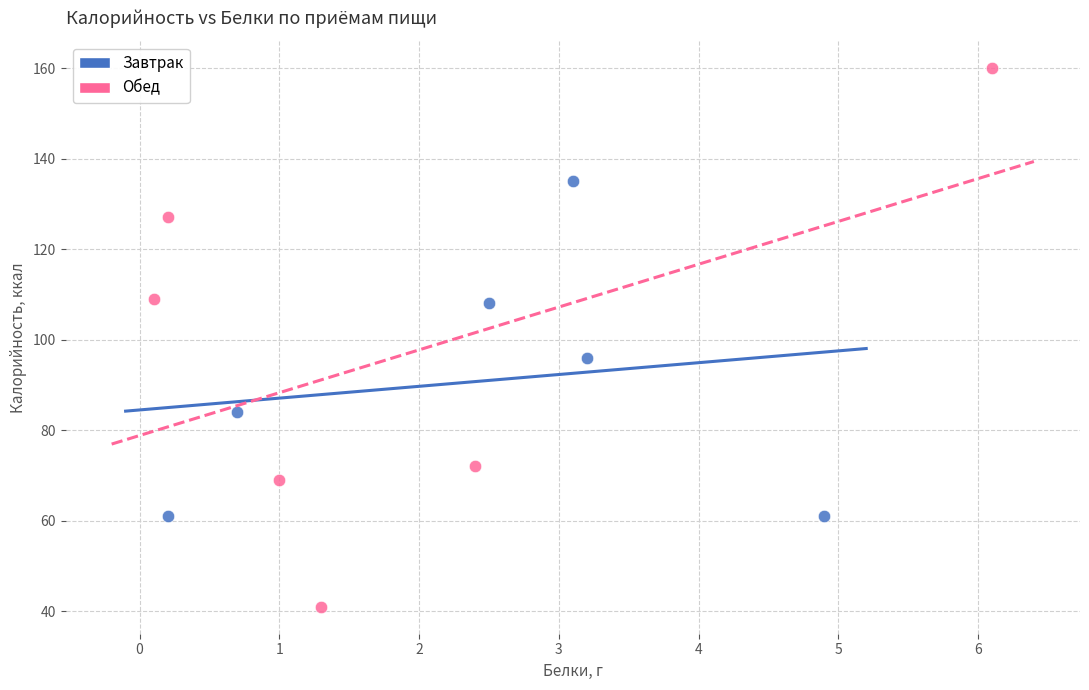

What are all the series names shown in the legend?

Завтрак, Обед